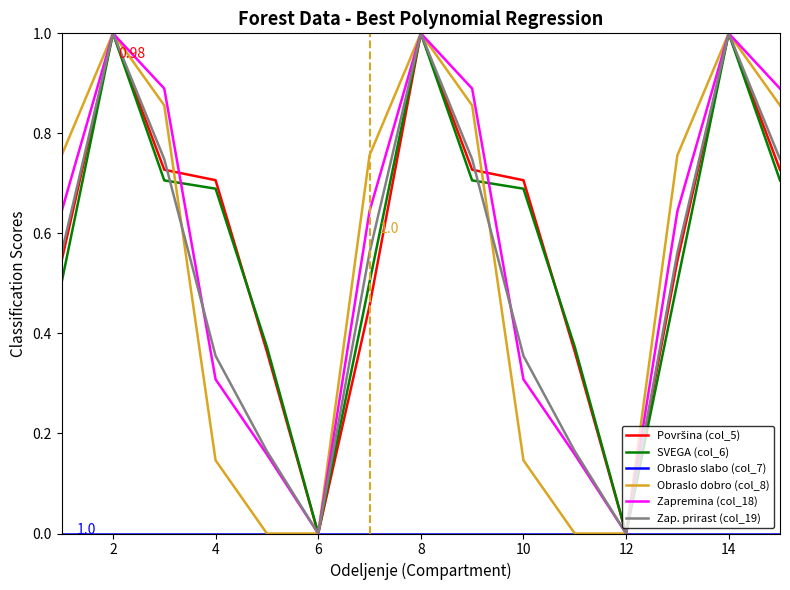

At how many categories does at least one series exceed 0?

13